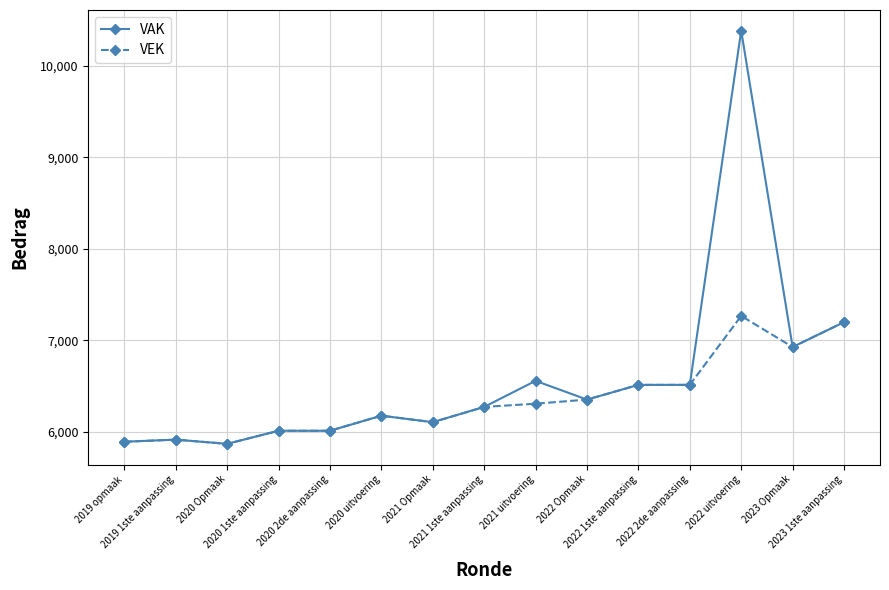

The VEK series shows 5868 at 2020 Opmaak. True or false?

True